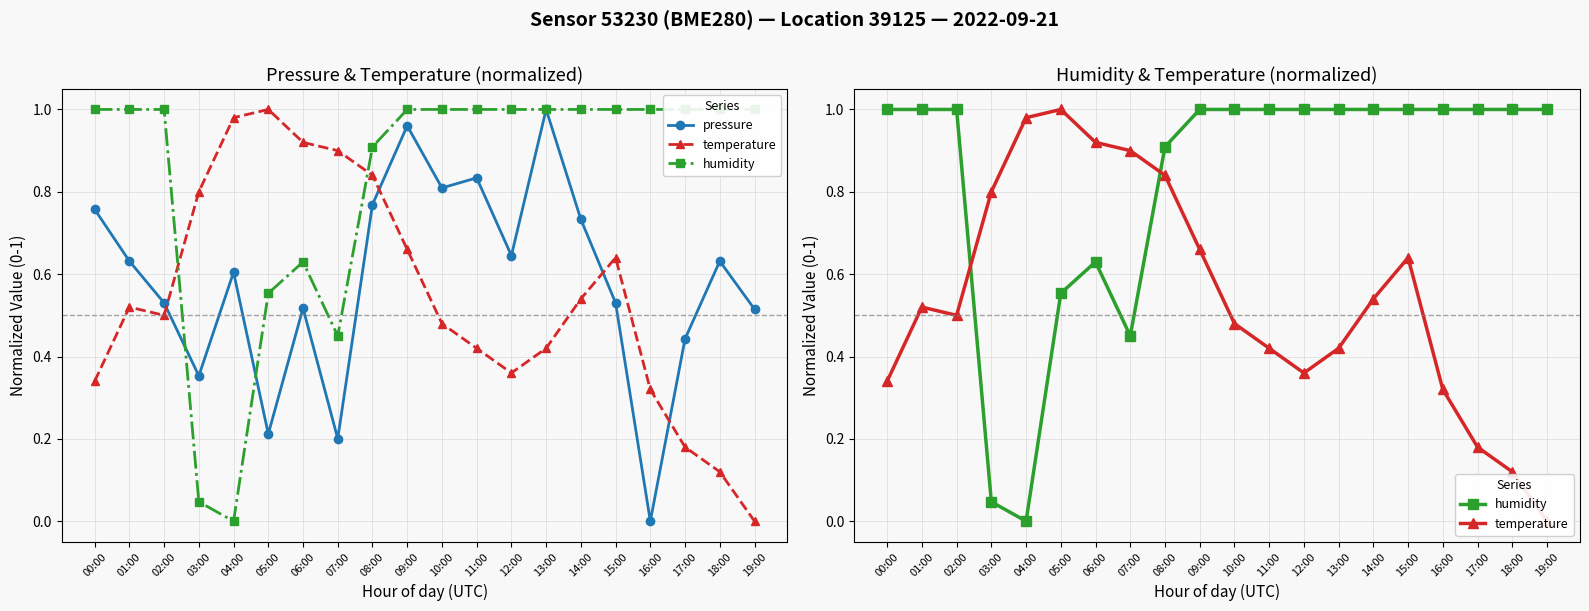

Rank the series at 14:00 from highest to lowest value.

humidity, pressure, temperature